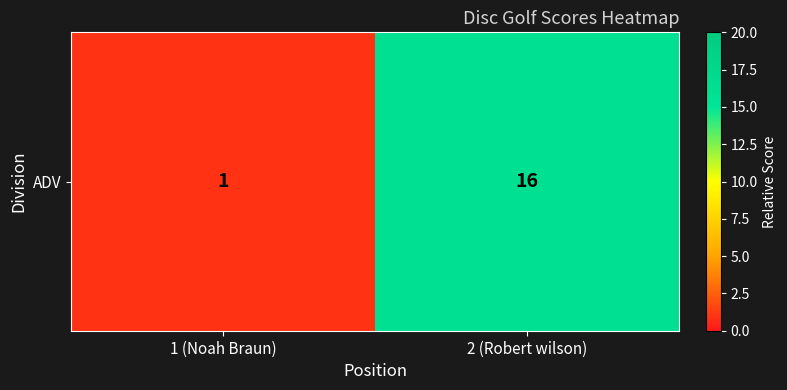

Between 1 (Noah Braun) and 2 (Robert wilson), which is larger?

2 (Robert wilson)